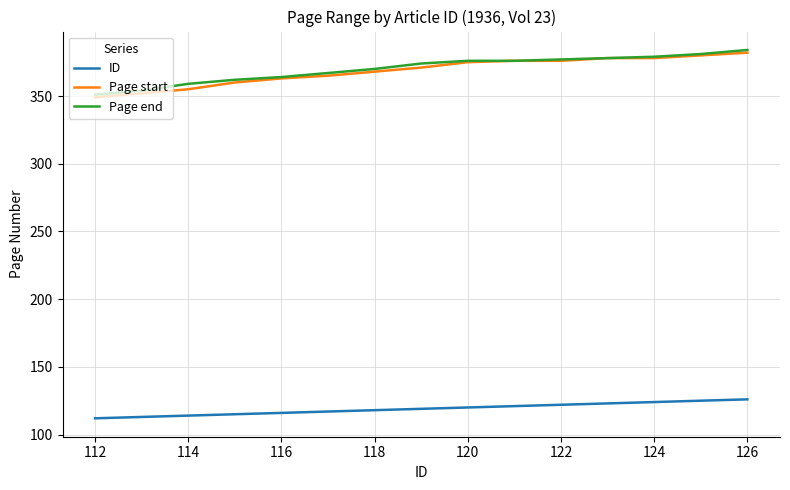

True or false: ID and Page end intersect in this chart.

False